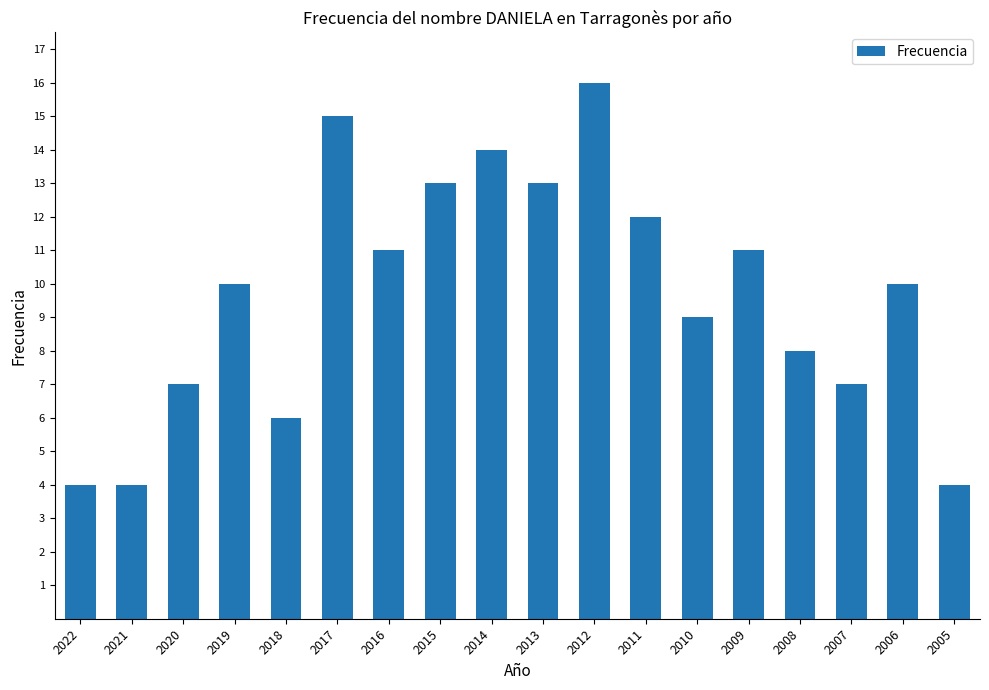

Between 2021 and 2019, which is larger?

2019